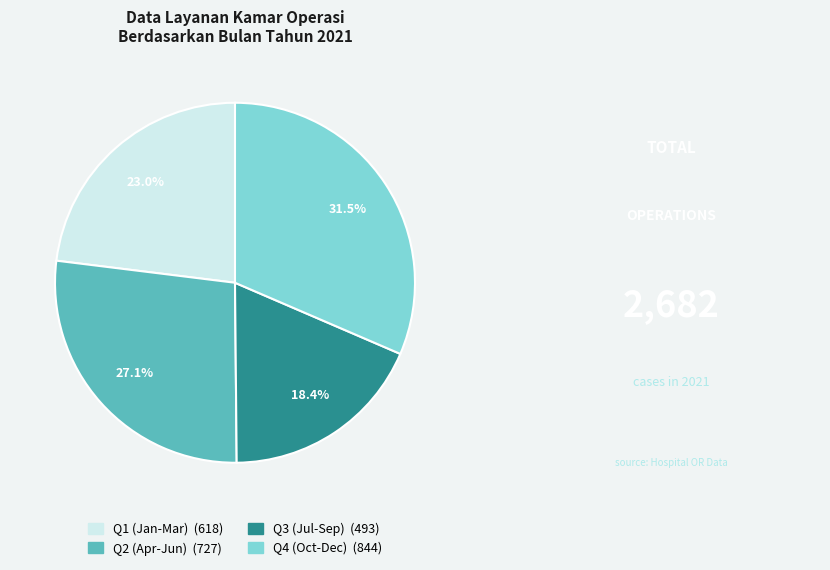

Does any single category account for the majority?

No